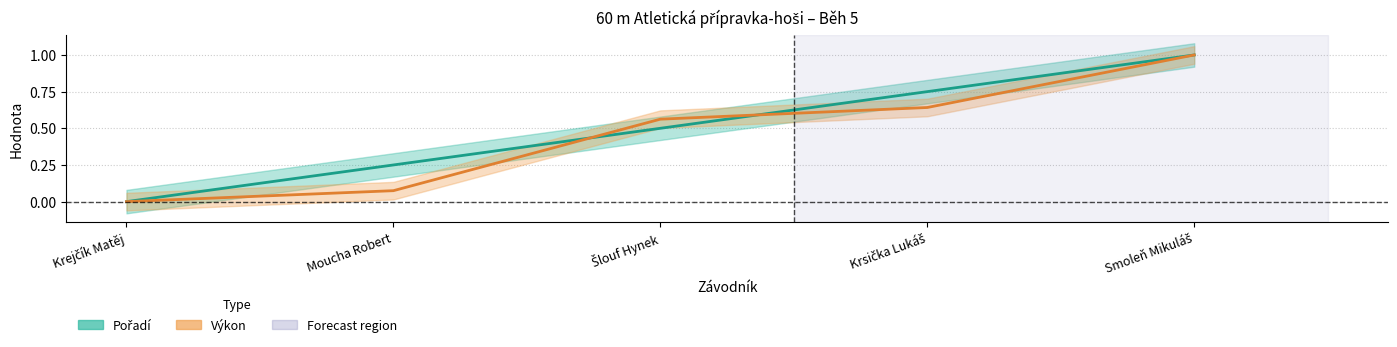

What is the difference between the maximum and second lowest values in the Pořadí series?

0.7